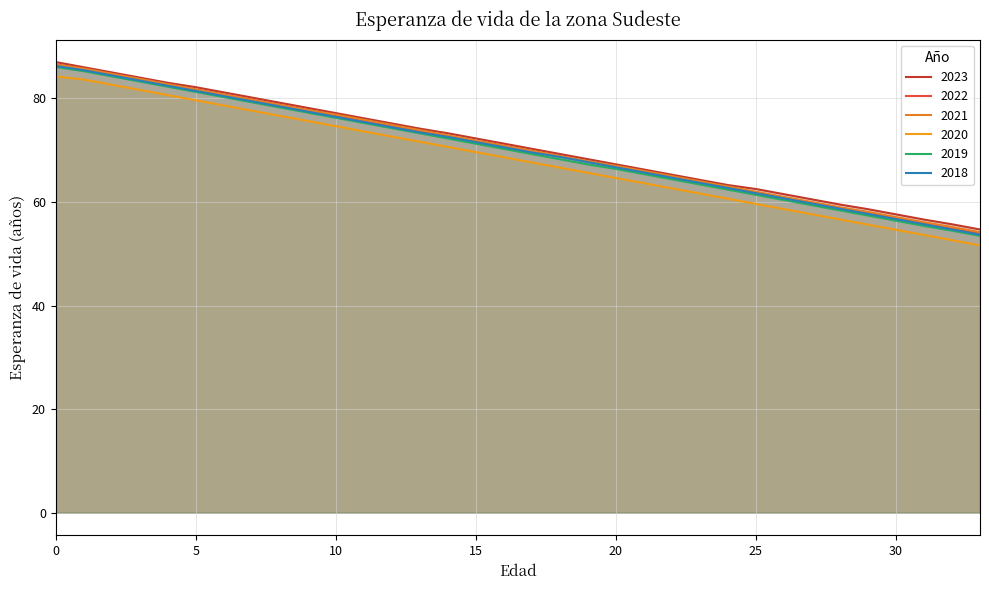

Is the value of 2023 at 15 greater than the value of 2020 at 0?

No